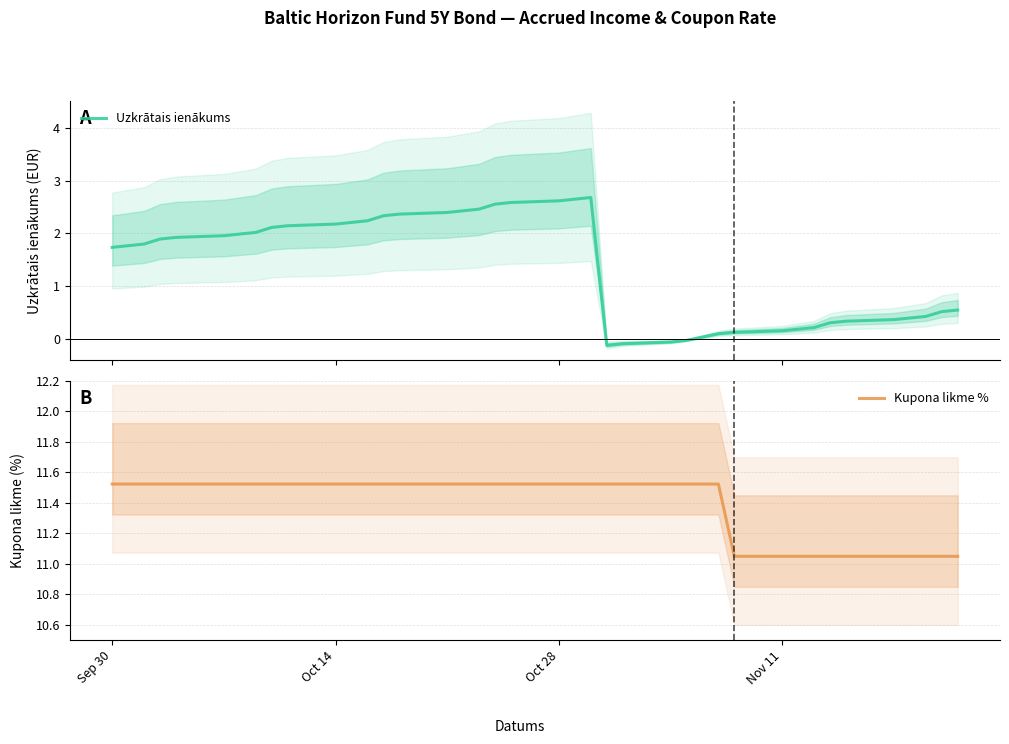

True or false: Kupona likme % and Uzkrātais ienākums cross at least once.

False